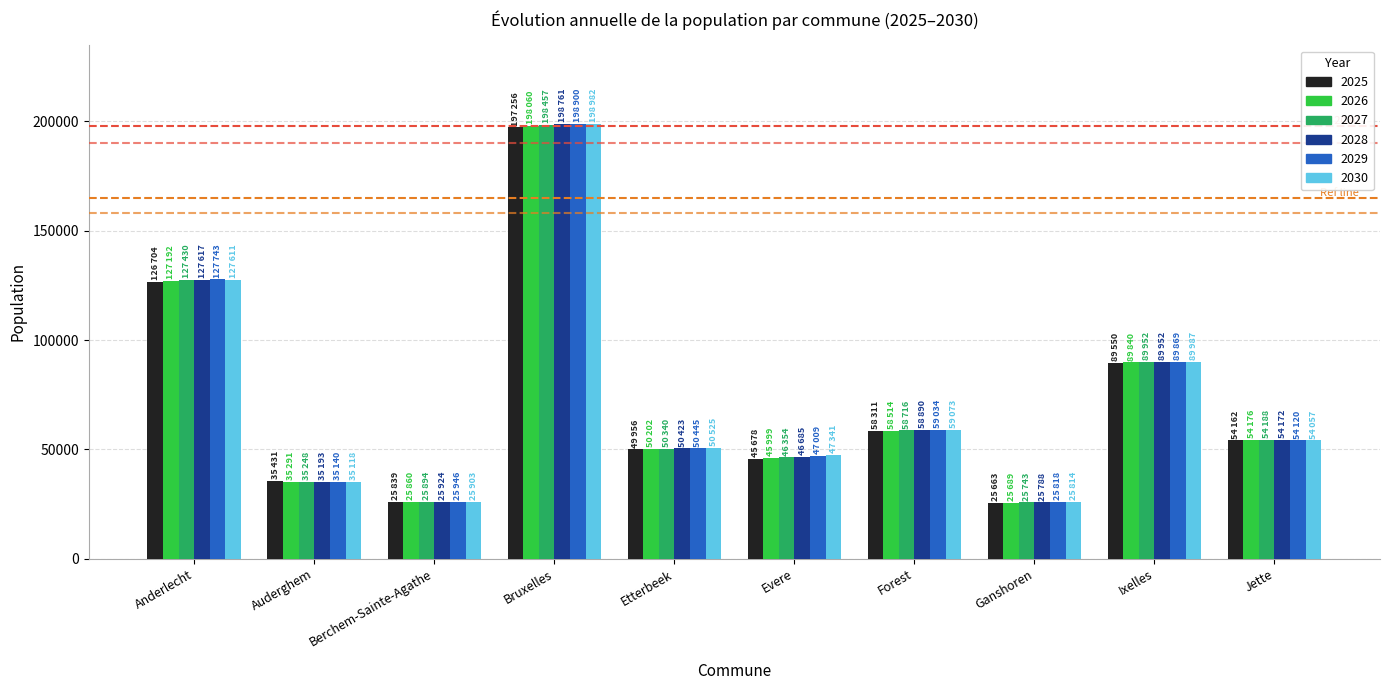

What is the spread (max minus min) of values at Anderlecht?

1039